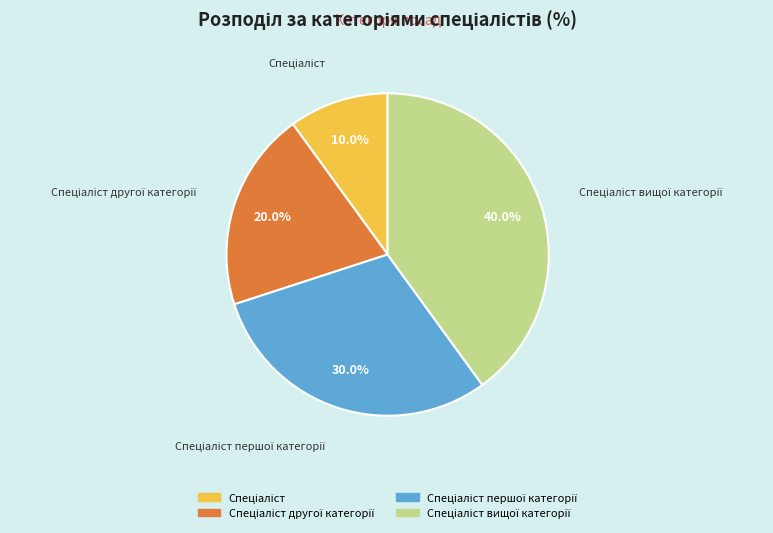

Is there any slice that represents more than half of the pie?

No